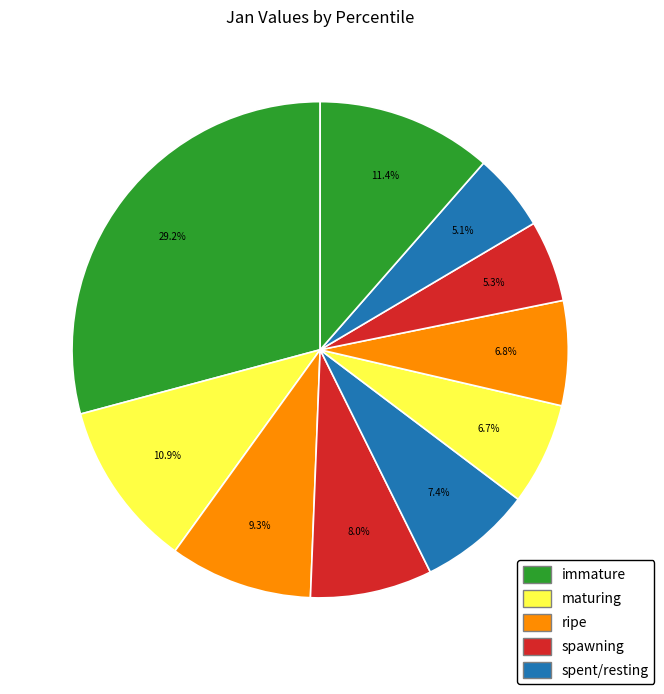

How many segments does this pie chart have?

10